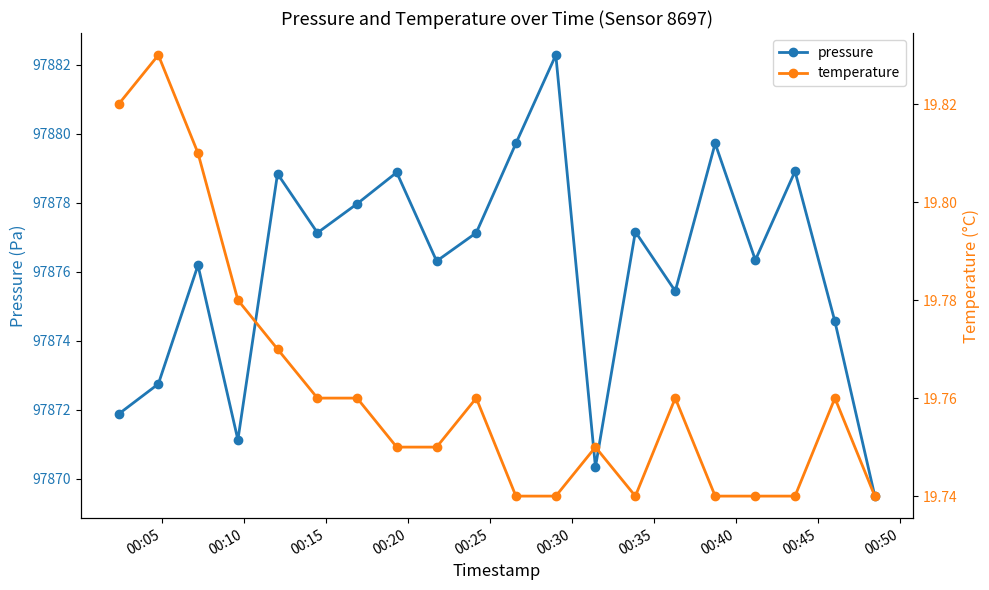

Which series has the largest total across all categories?

pressure